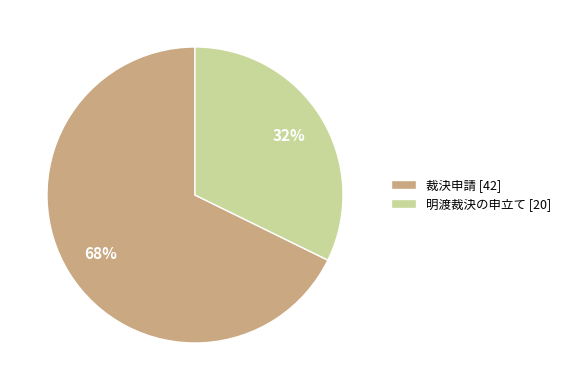

Does any single category account for the majority?

Yes